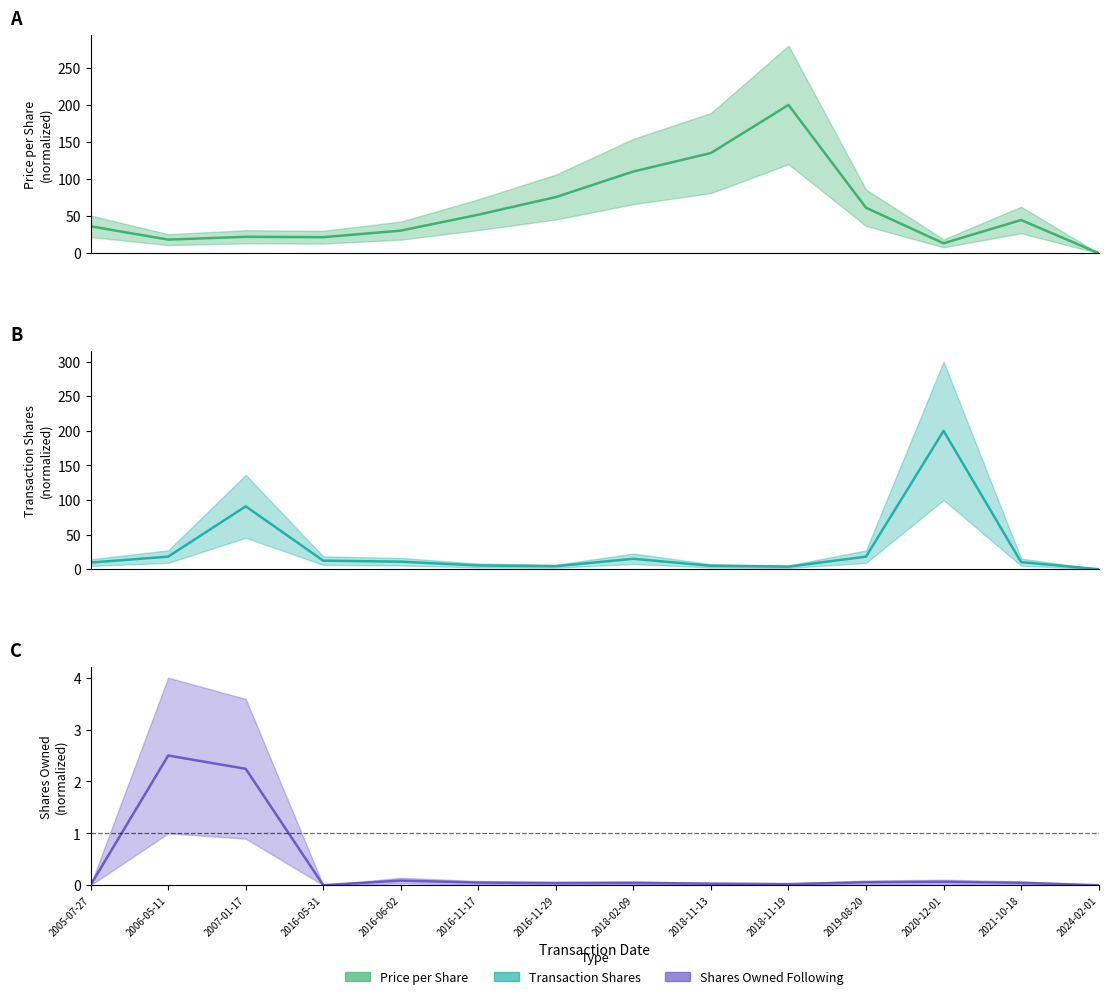

What is the total value across all series at 2005-07-27?

45.9